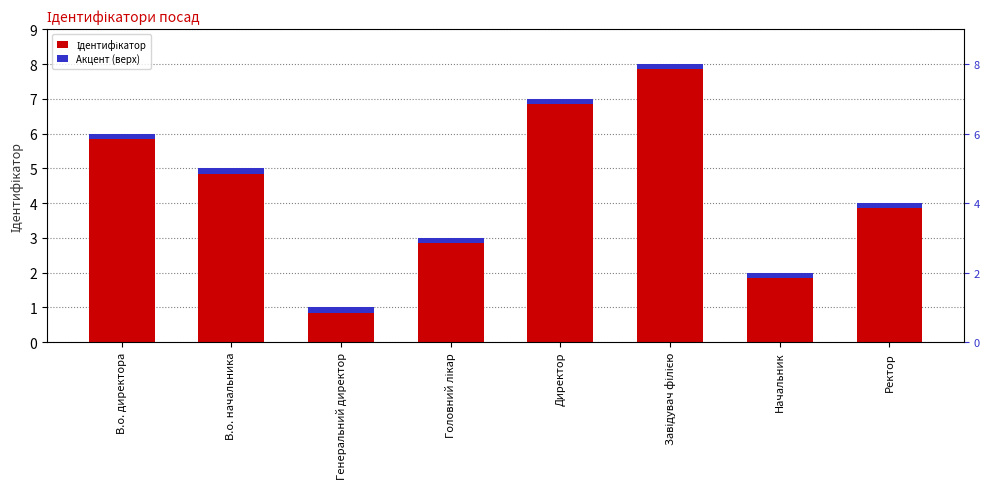

Which has a higher value, Начальник or Ректор?

Ректор